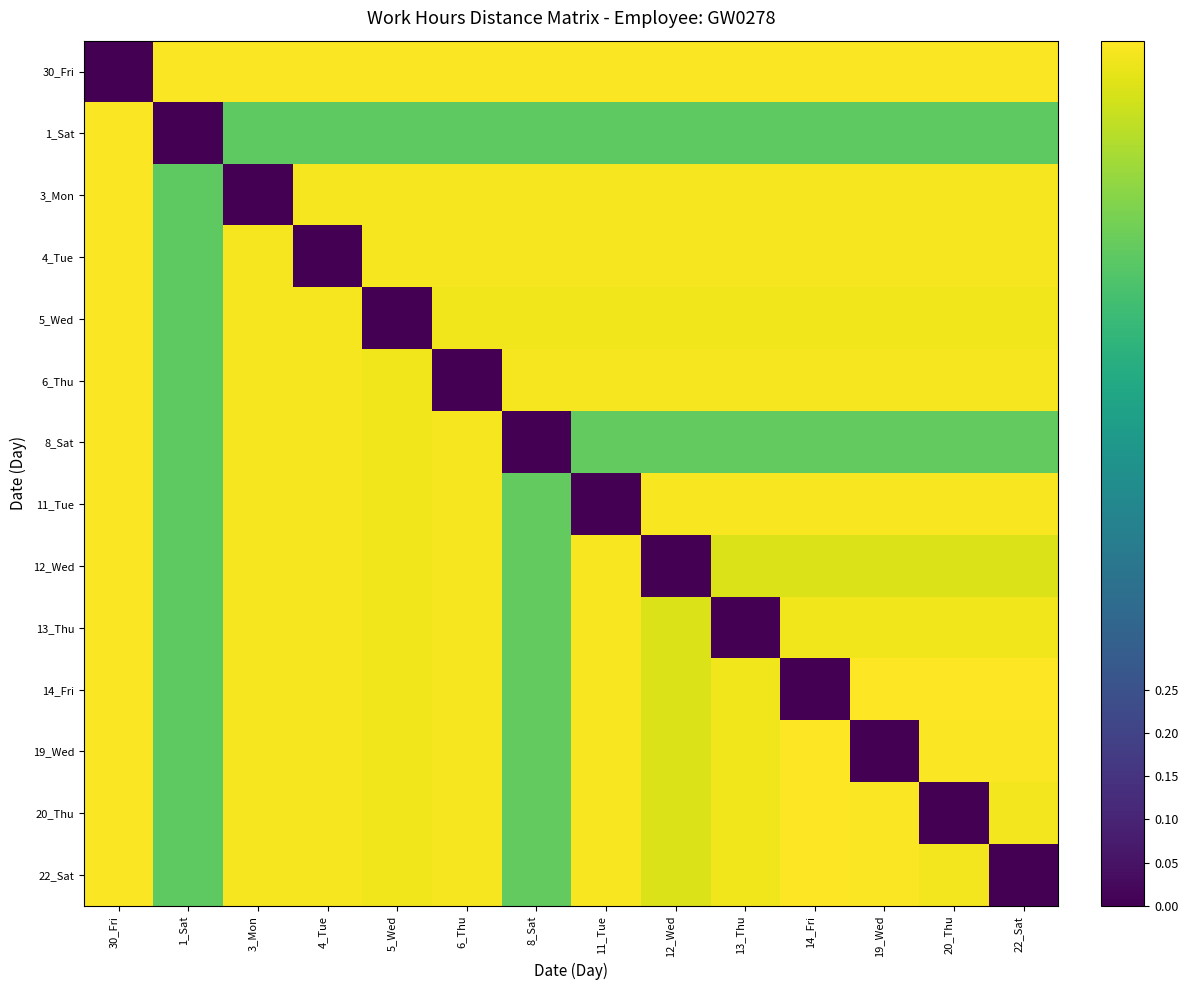

Reading left to right, list all the values displayed in this chart.

30_Fri: 30_Fri=0.0	1_Sat=1.0	3_Mon=1.0	4_Tue=1.0	5_Wed=1.0	6_Thu=1.0	8_Sat=1.0	11_Tue=1.0	12_Wed=1.0	13_Thu=1.0	14_Fri=1.0	19_Wed=1.0	20_Thu=1.0	22_Sat=1.0
1_Sat: 30_Fri=1.0	1_Sat=0.0	3_Mon=0.8	4_Tue=0.8	5_Wed=0.8	6_Thu=0.8	8_Sat=0.8	11_Tue=0.8	12_Wed=0.8	13_Thu=0.8	14_Fri=0.8	19_Wed=0.8	20_Thu=0.8	22_Sat=0.8
3_Mon: 30_Fri=1.0	1_Sat=0.8	3_Mon=0.0	4_Tue=1.0	5_Wed=1.0	6_Thu=1.0	8_Sat=1.0	11_Tue=1.0	12_Wed=1.0	13_Thu=1.0	14_Fri=1.0	19_Wed=1.0	20_Thu=1.0	22_Sat=1.0
4_Tue: 30_Fri=1.0	1_Sat=0.8	3_Mon=1.0	4_Tue=0.0	5_Wed=1.0	6_Thu=1.0	8_Sat=1.0	11_Tue=1.0	12_Wed=1.0	13_Thu=1.0	14_Fri=1.0	19_Wed=1.0	20_Thu=1.0	22_Sat=1.0
5_Wed: 30_Fri=1.0	1_Sat=0.8	3_Mon=1.0	4_Tue=1.0	5_Wed=0.0	6_Thu=1.0	8_Sat=1.0	11_Tue=1.0	12_Wed=1.0	13_Thu=1.0	14_Fri=1.0	19_Wed=1.0	20_Thu=1.0	22_Sat=1.0
6_Thu: 30_Fri=1.0	1_Sat=0.8	3_Mon=1.0	4_Tue=1.0	5_Wed=1.0	6_Thu=0.0	8_Sat=1.0	11_Tue=1.0	12_Wed=1.0	13_Thu=1.0	14_Fri=1.0	19_Wed=1.0	20_Thu=1.0	22_Sat=1.0
8_Sat: 30_Fri=1.0	1_Sat=0.8	3_Mon=1.0	4_Tue=1.0	5_Wed=1.0	6_Thu=1.0	8_Sat=0.0	11_Tue=0.8	12_Wed=0.8	13_Thu=0.8	14_Fri=0.8	19_Wed=0.8	20_Thu=0.8	22_Sat=0.8
11_Tue: 30_Fri=1.0	1_Sat=0.8	3_Mon=1.0	4_Tue=1.0	5_Wed=1.0	6_Thu=1.0	8_Sat=0.8	11_Tue=0.0	12_Wed=1.0	13_Thu=1.0	14_Fri=1.0	19_Wed=1.0	20_Thu=1.0	22_Sat=1.0
12_Wed: 30_Fri=1.0	1_Sat=0.8	3_Mon=1.0	4_Tue=1.0	5_Wed=1.0	6_Thu=1.0	8_Sat=0.8	11_Tue=1.0	12_Wed=0.0	13_Thu=0.9	14_Fri=0.9	19_Wed=0.9	20_Thu=0.9	22_Sat=0.9
13_Thu: 30_Fri=1.0	1_Sat=0.8	3_Mon=1.0	4_Tue=1.0	5_Wed=1.0	6_Thu=1.0	8_Sat=0.8	11_Tue=1.0	12_Wed=0.9	13_Thu=0.0	14_Fri=1.0	19_Wed=1.0	20_Thu=1.0	22_Sat=1.0
14_Fri: 30_Fri=1.0	1_Sat=0.8	3_Mon=1.0	4_Tue=1.0	5_Wed=1.0	6_Thu=1.0	8_Sat=0.8	11_Tue=1.0	12_Wed=0.9	13_Thu=1.0	14_Fri=0.0	19_Wed=1.0	20_Thu=1.0	22_Sat=1.0
19_Wed: 30_Fri=1.0	1_Sat=0.8	3_Mon=1.0	4_Tue=1.0	5_Wed=1.0	6_Thu=1.0	8_Sat=0.8	11_Tue=1.0	12_Wed=0.9	13_Thu=1.0	14_Fri=1.0	19_Wed=0.0	20_Thu=1.0	22_Sat=1.0
20_Thu: 30_Fri=1.0	1_Sat=0.8	3_Mon=1.0	4_Tue=1.0	5_Wed=1.0	6_Thu=1.0	8_Sat=0.8	11_Tue=1.0	12_Wed=0.9	13_Thu=1.0	14_Fri=1.0	19_Wed=1.0	20_Thu=0.0	22_Sat=1.0
22_Sat: 30_Fri=1.0	1_Sat=0.8	3_Mon=1.0	4_Tue=1.0	5_Wed=1.0	6_Thu=1.0	8_Sat=0.8	11_Tue=1.0	12_Wed=0.9	13_Thu=1.0	14_Fri=1.0	19_Wed=1.0	20_Thu=1.0	22_Sat=0.0